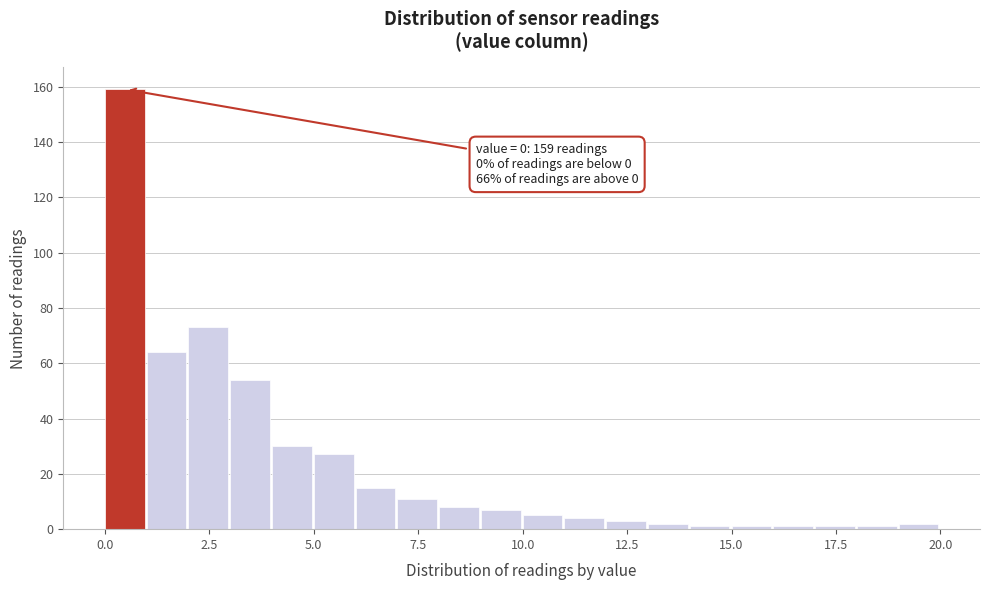

Read against the x-axis, roughly where is the centre of the tallest bar?

0.5